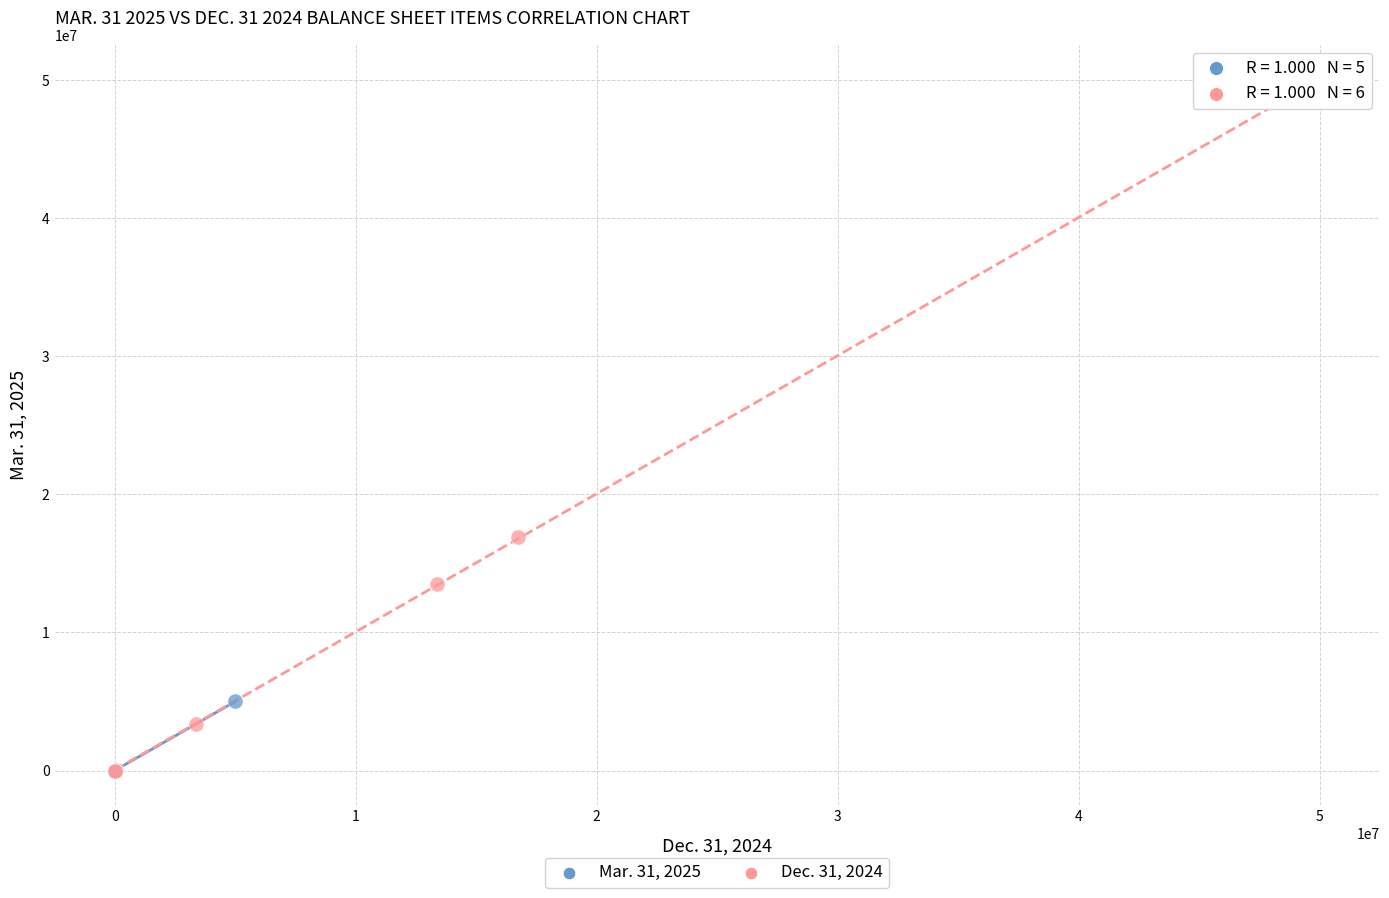

Which series reaches the maximum Y coordinate?

Dec. 31, 2024